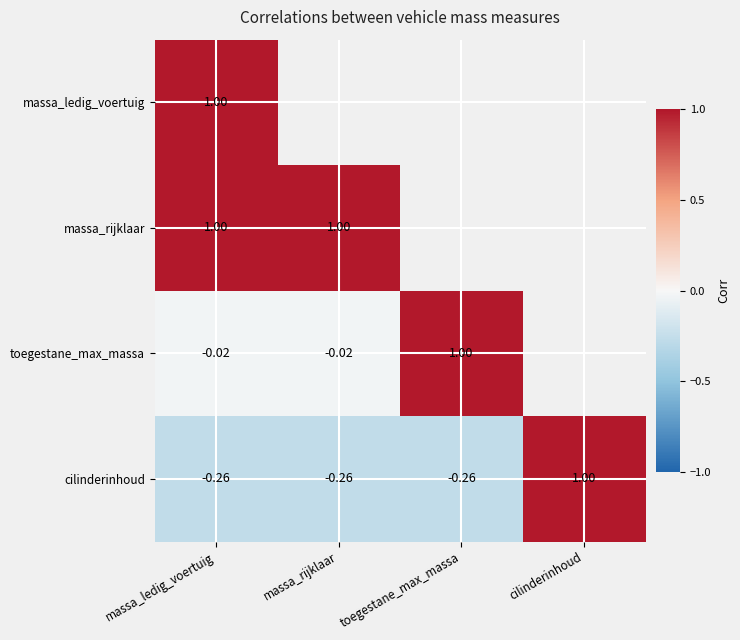

Is the value of cilinderinhoud at massa_rijklaar greater than the value of toegestane_max_massa at toegestane_max_massa?

No